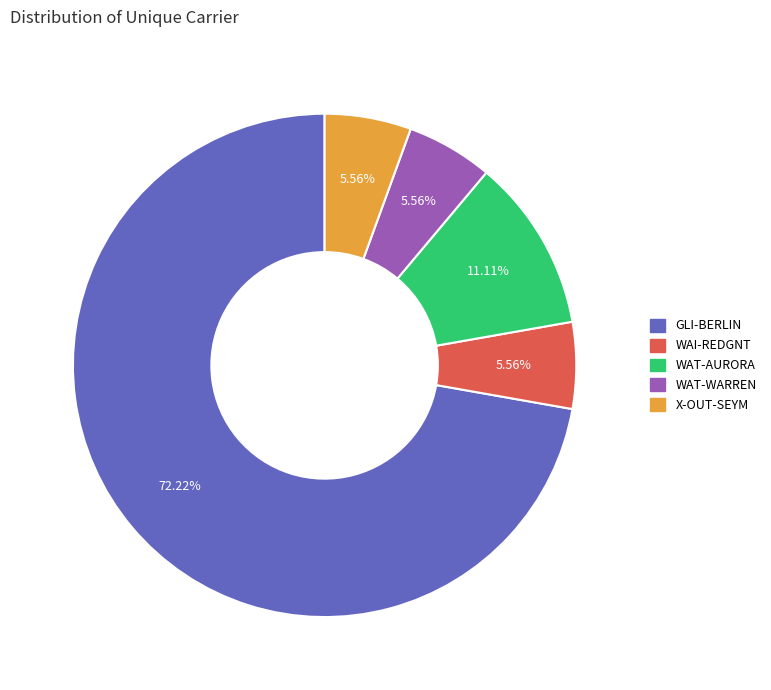

Do GLI-BERLIN and WAT-AURORA together represent more than half of the pie?

Yes